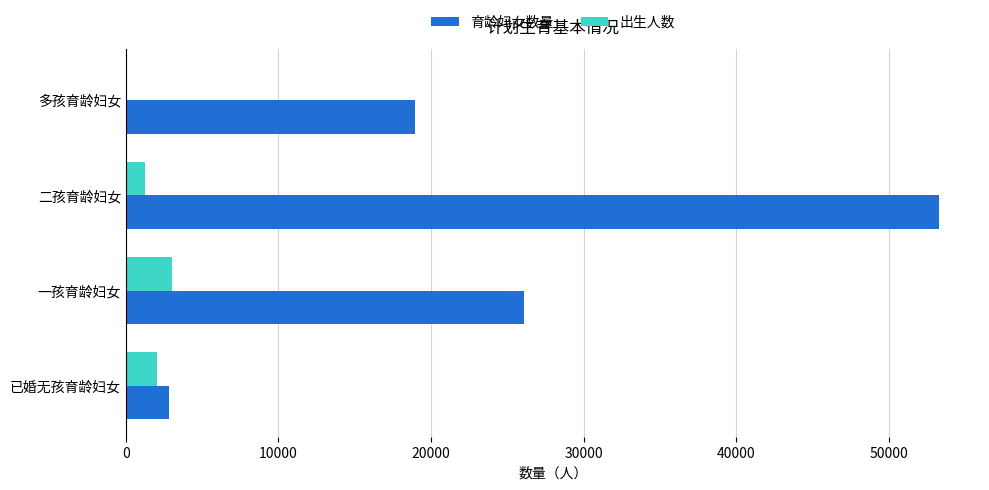

Where is 育龄妇女数量 nearest to the value 28067?

一孩育龄妇女